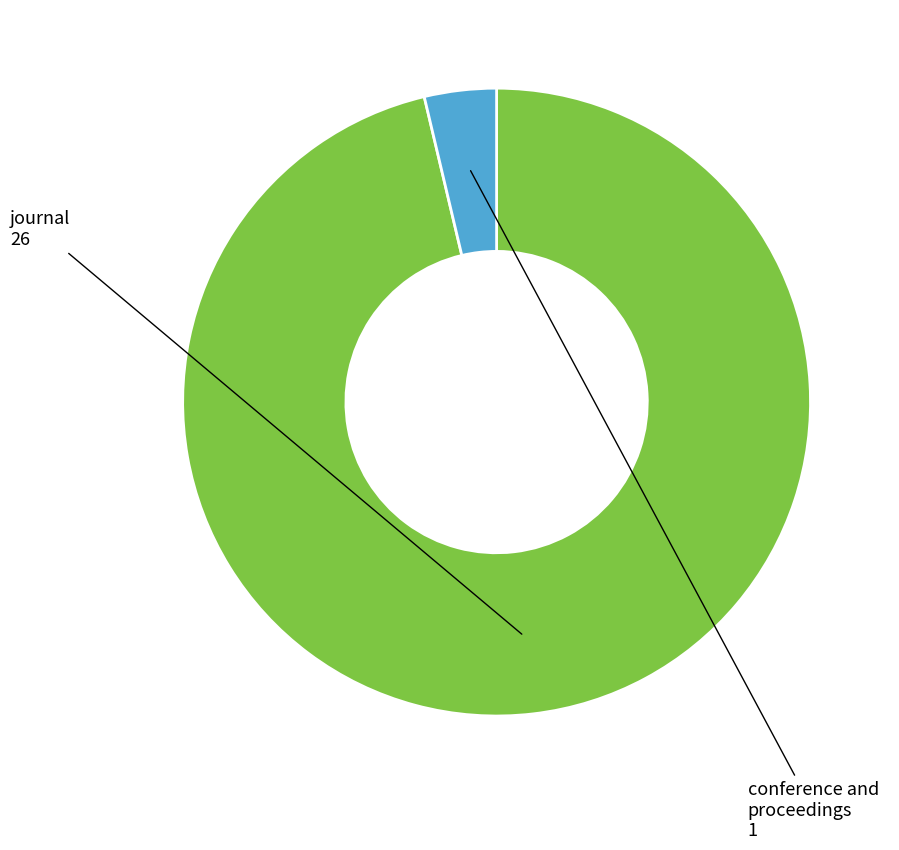

Is there a majority slice in this chart?

Yes